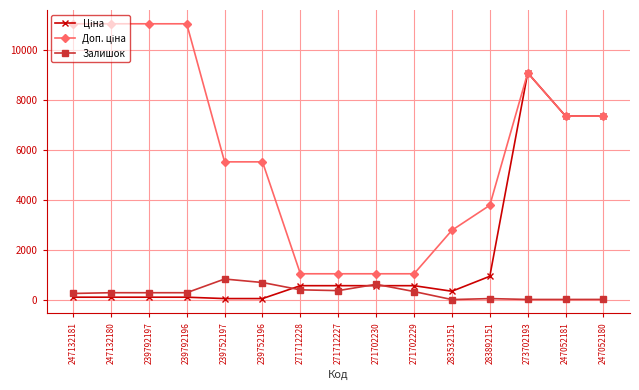

The Залишок series shows 289.0 at 239792197. True or false?

True